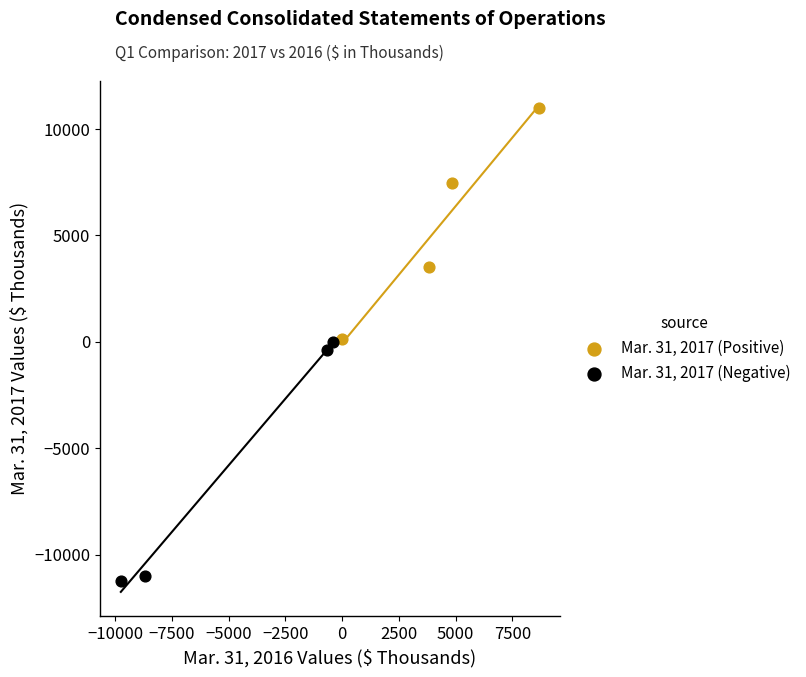

Which series contains the highest Y value?

Mar. 31, 2017 (Positive)